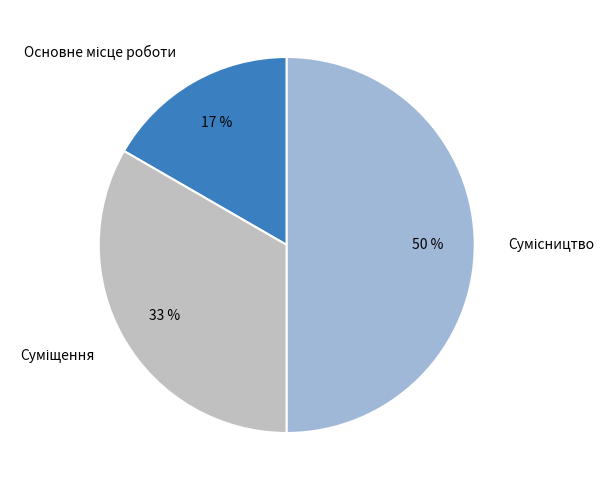

To the nearest percent, what is the average slice percentage?

33%